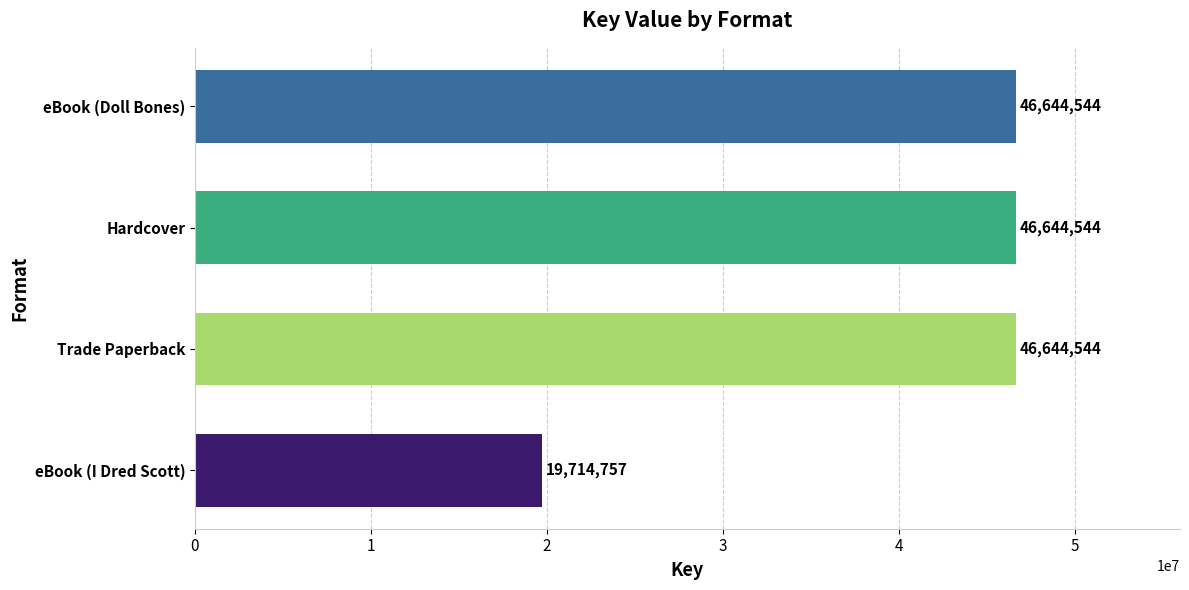

The chart shows a value of 46644544 at Hardcover. True or false?

True